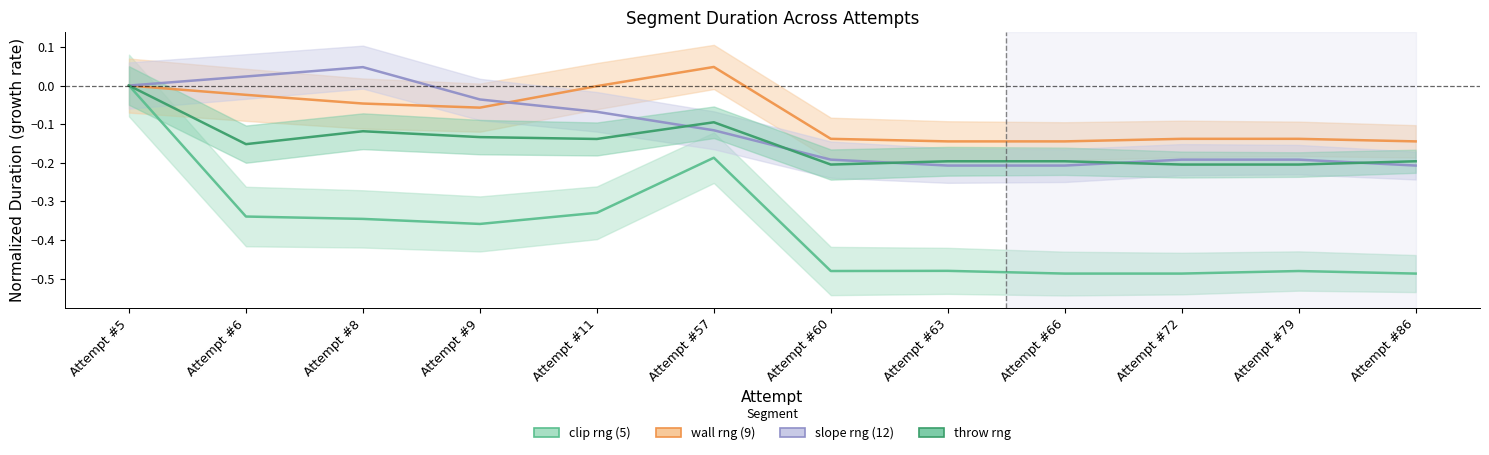

True or false: wall rng (9) and clip rng (5) intersect in this chart.

False